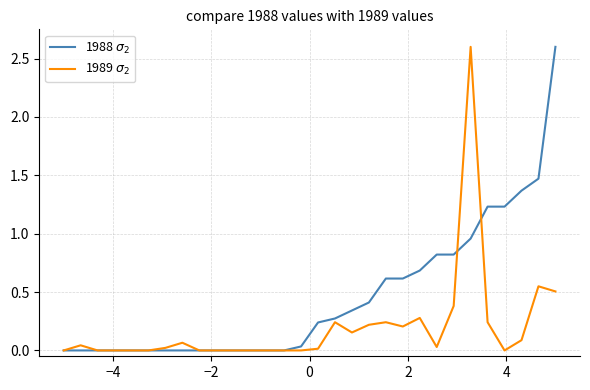

Does the chart have visible grid lines?

Yes